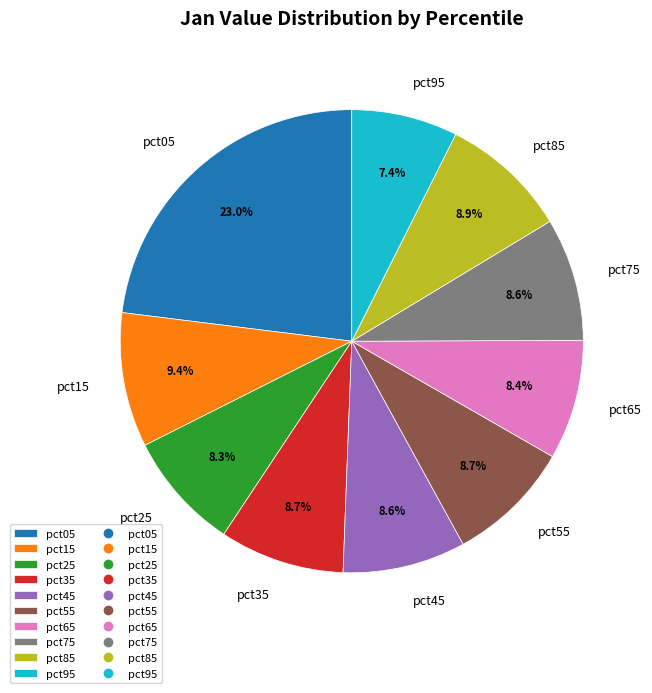

How many segments does this pie chart have?

10